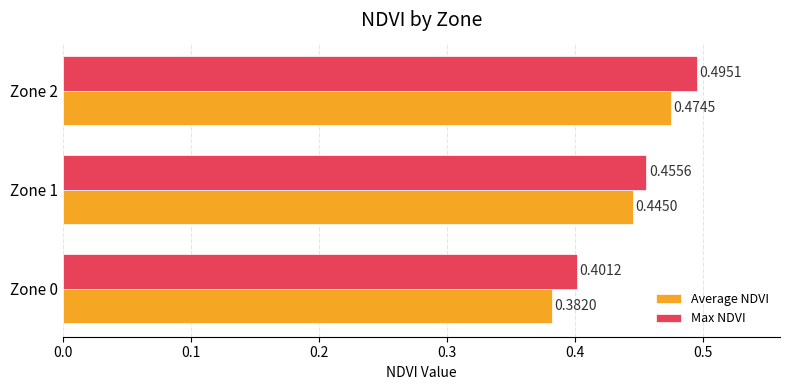

Which series has the largest total across all categories?

Max NDVI